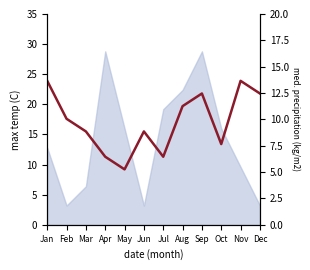

Reading right to left, extract all data points from this chart.

21.8	23.9	13.4	21.8	19.7	11.3	15.5	9.2	11.3	15.5	17.6	23.9